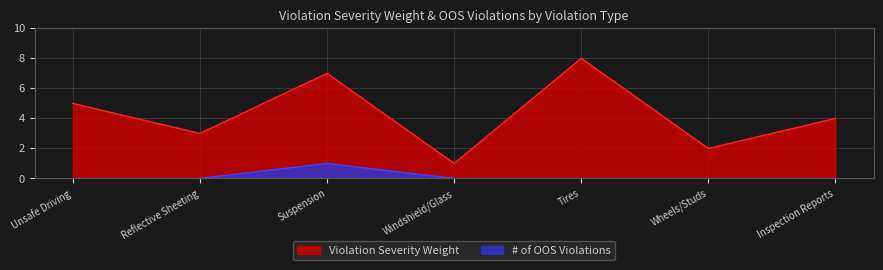

Which series has the widest spread of values?

Violation Severity Weight